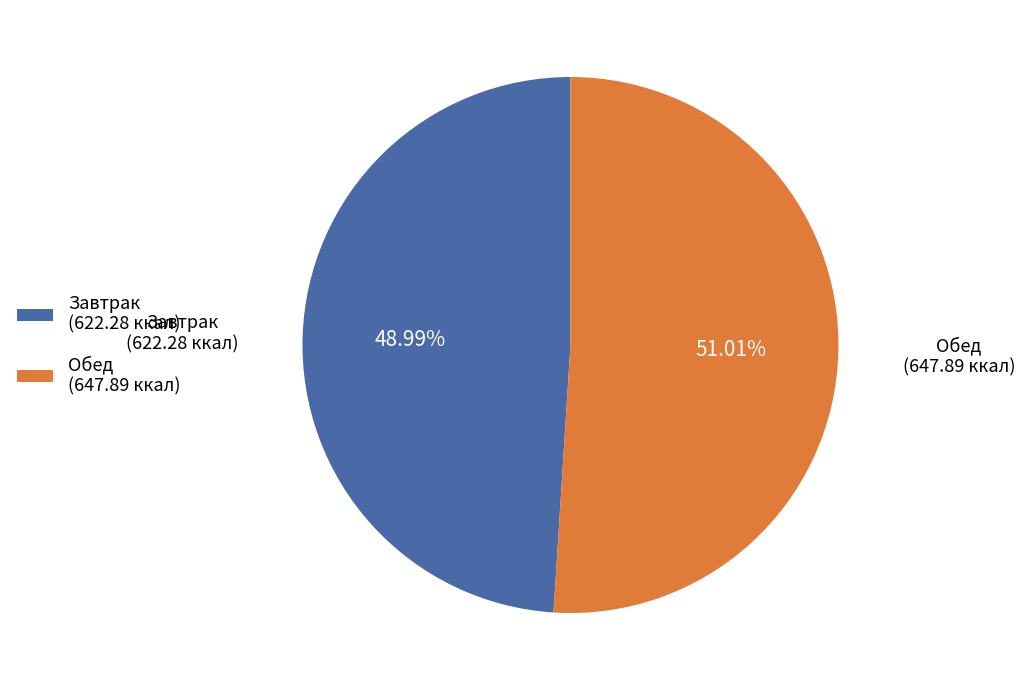

Does any single category account for the majority?

Yes